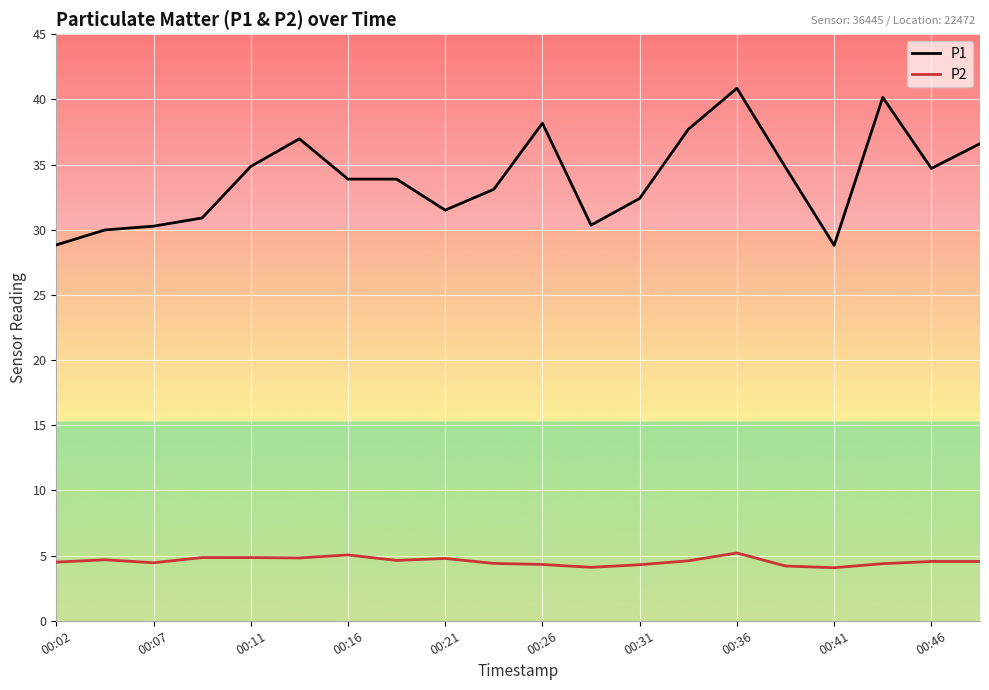

True or false: P2 and P1 cross at least once.

False